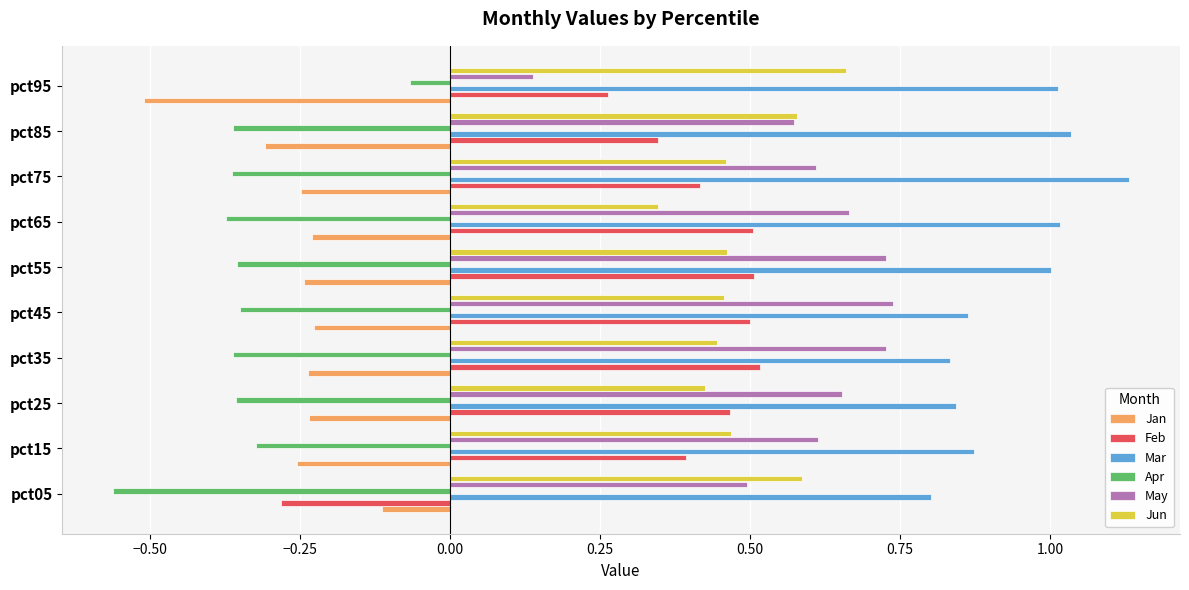

The Jun series shows 0.9 at pct85. True or false?

False